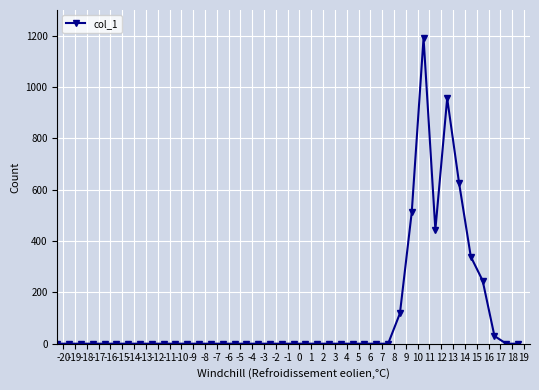

What is the difference between the maximum and minimum values?

1191